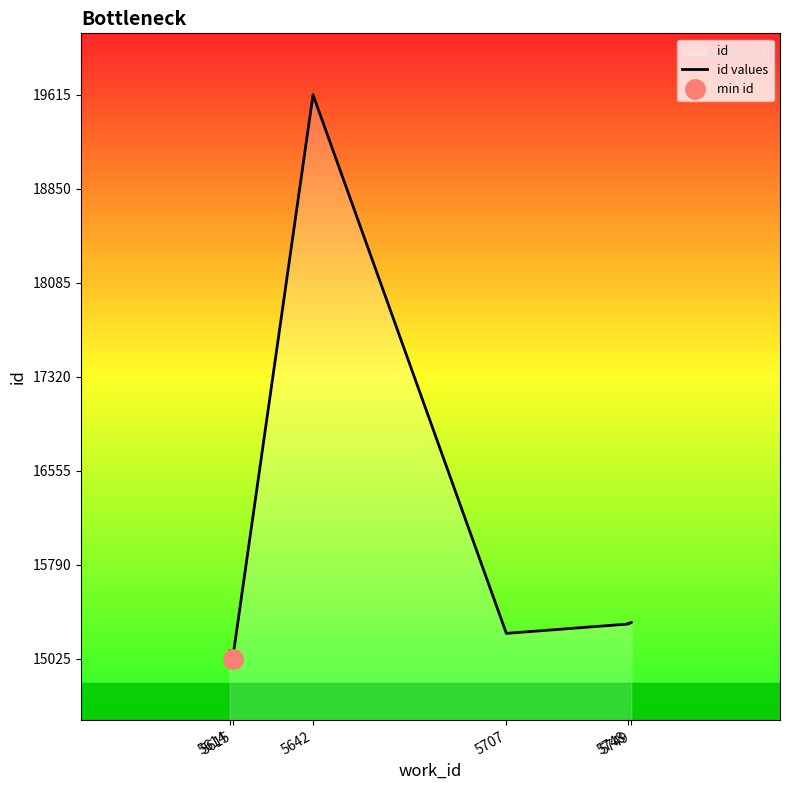

How many series are shown in this chart?

1